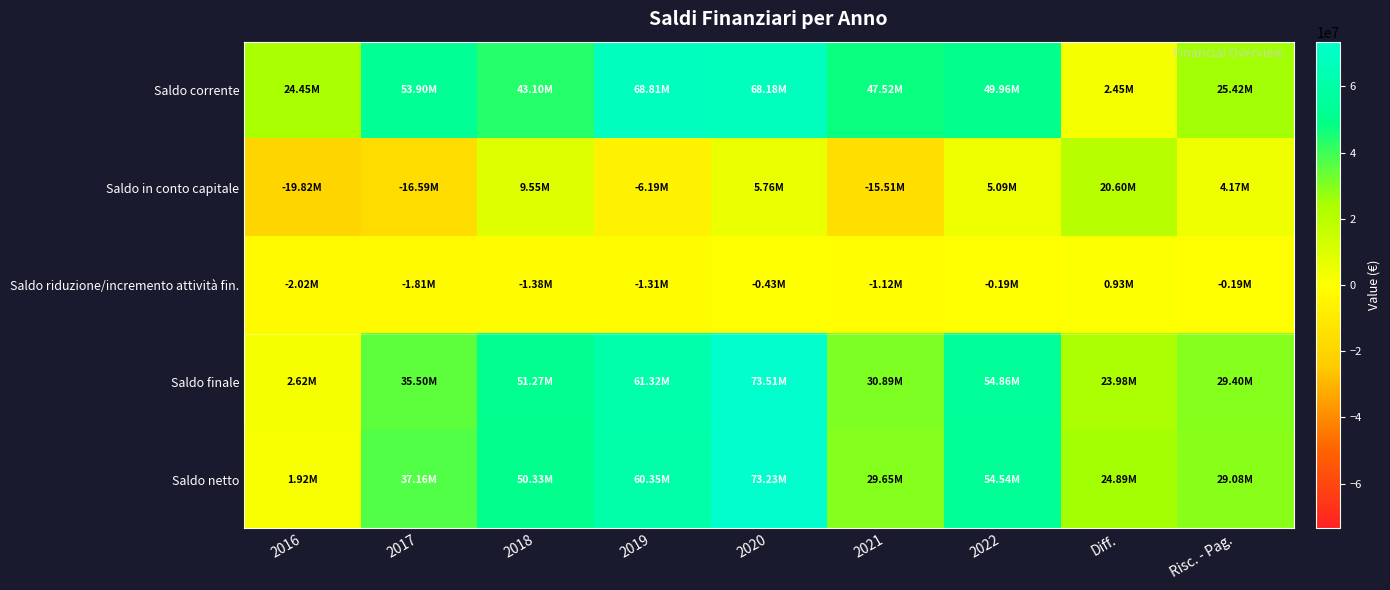

At which category is the sum across all series the highest?

2020